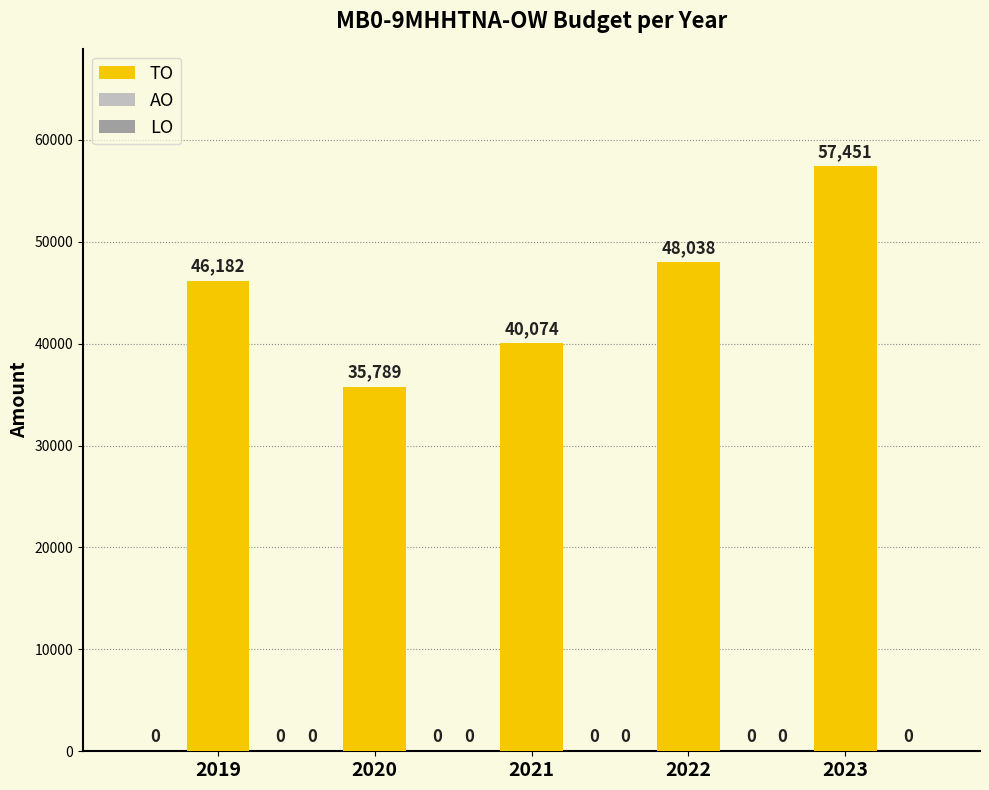

How many bars are there in total?

5